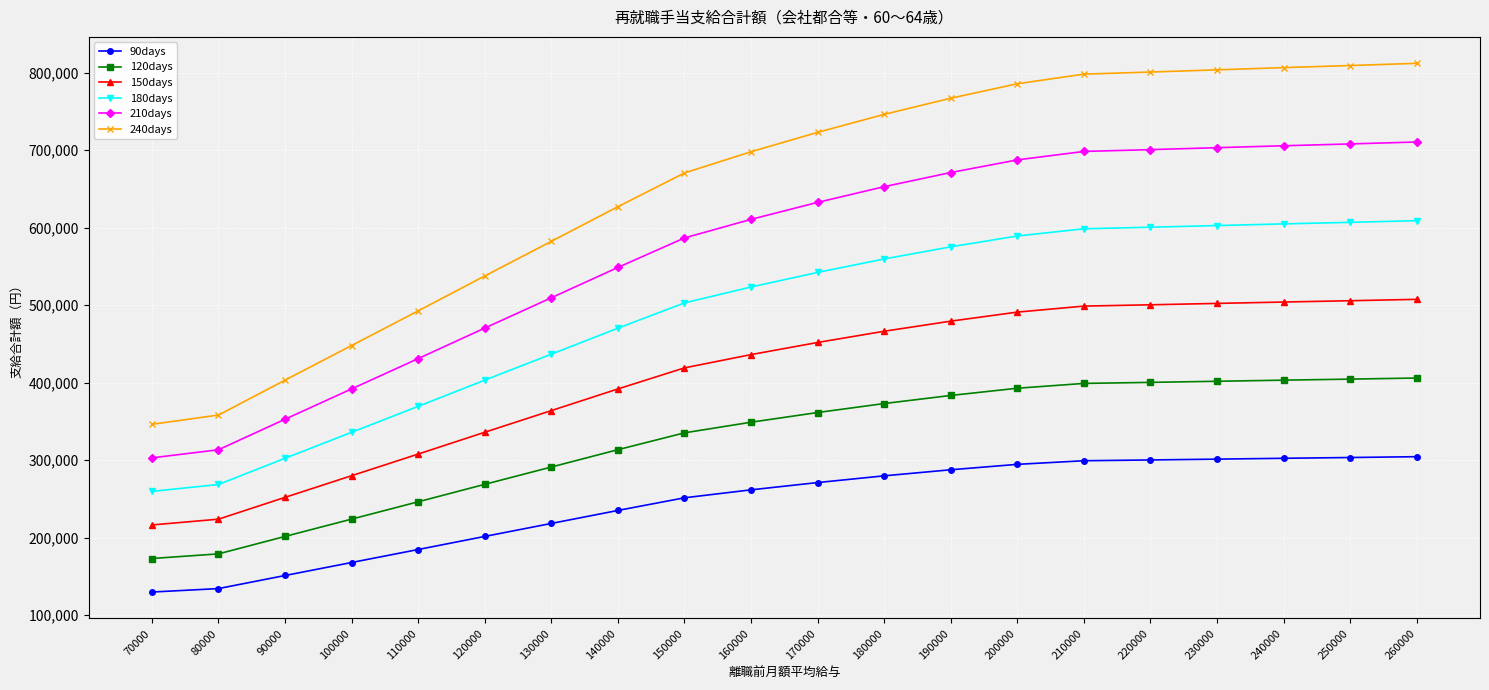

What is the average value of the 180days series?

488042